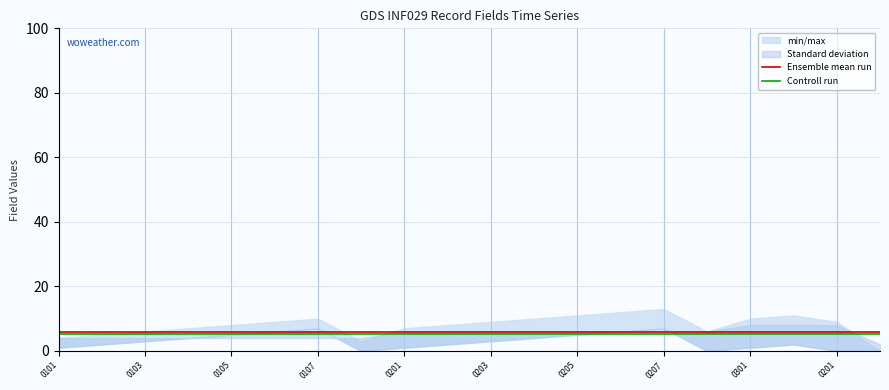

What is the minimum value for Controll run?

5.4